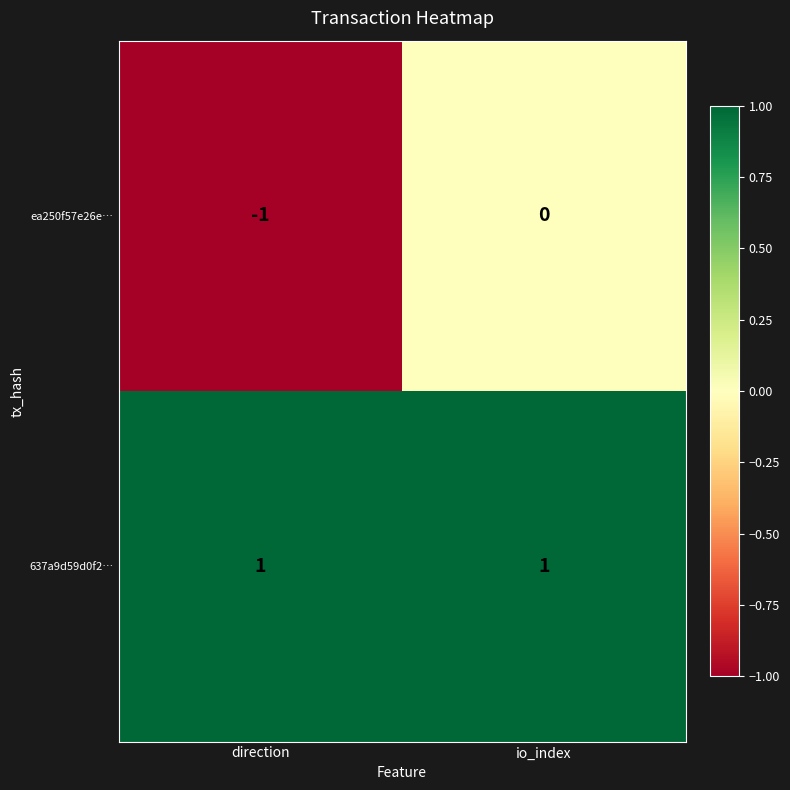

Reading left to right, transcribe all the data shown in this chart.

ea250f57e26e…: -1	0
637a9d59d0f2…: 1	1